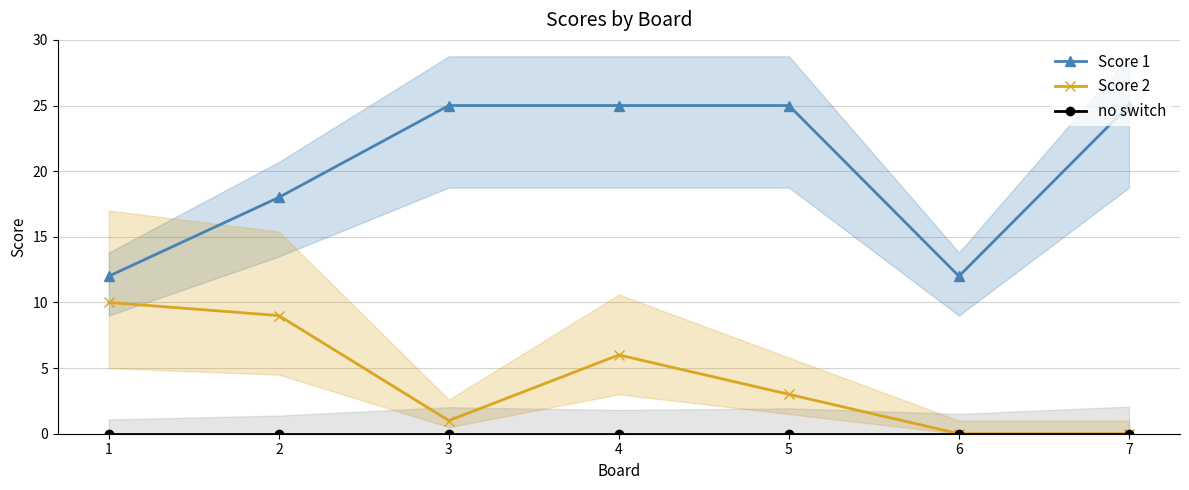

Where is the first local minimum for Score 2?

3